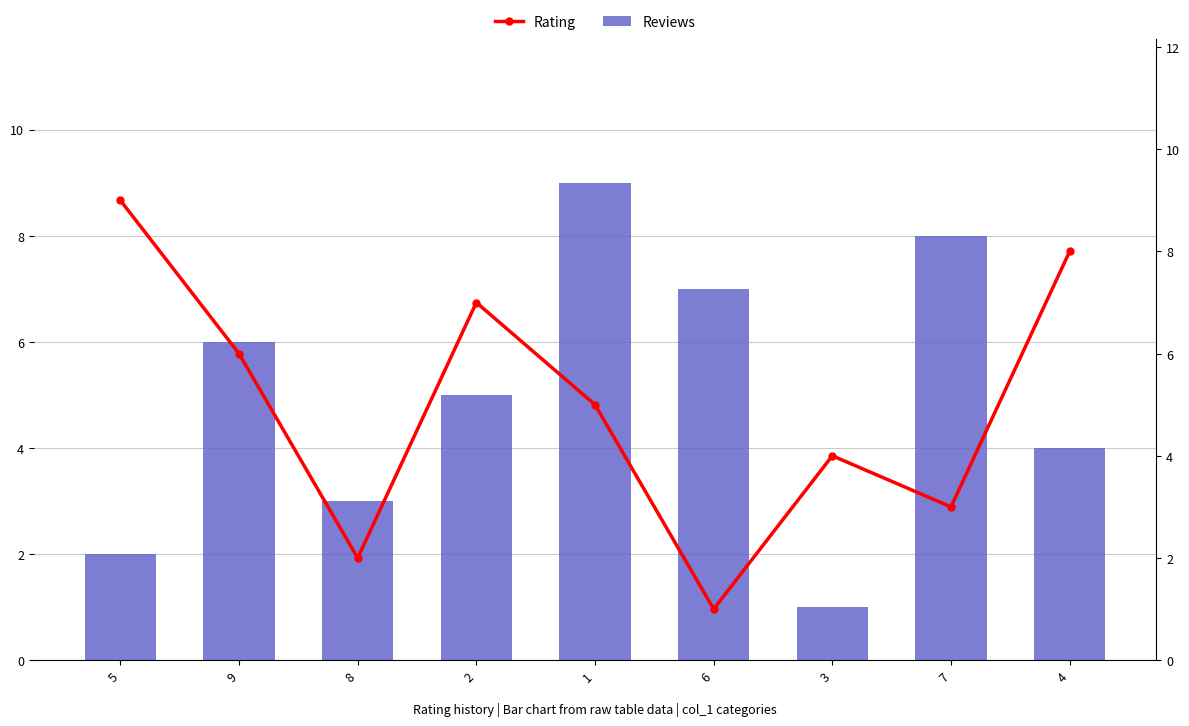

At which category is the sum across all series the highest?

1